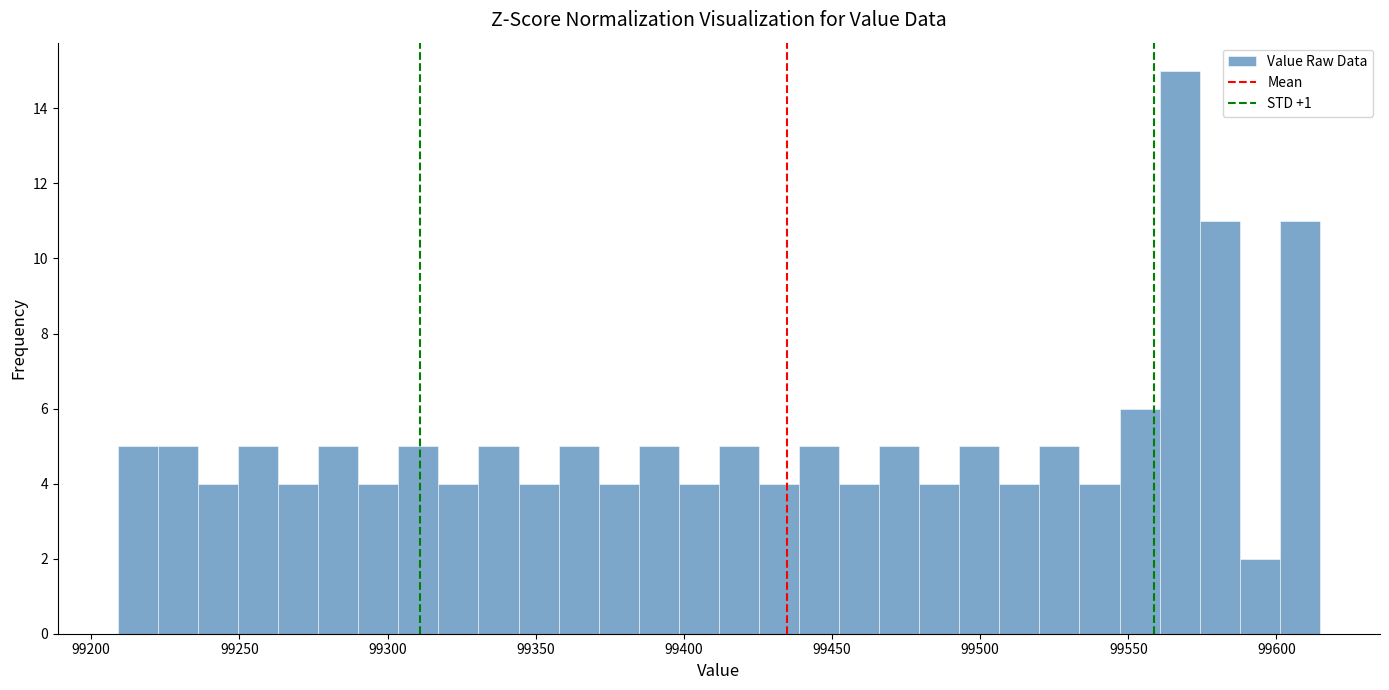

Read against the x-axis, roughly where is the centre of the tallest bar?

99565